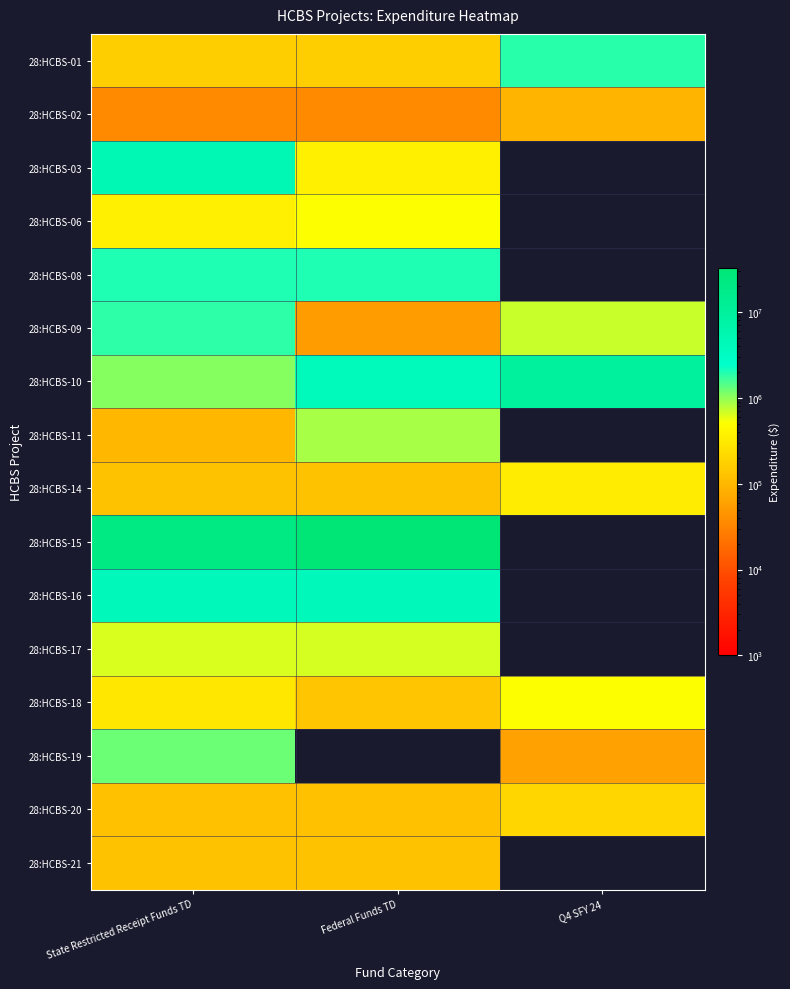

What is the difference between the highest and lowest values at Federal Funds TD?

32402305.1